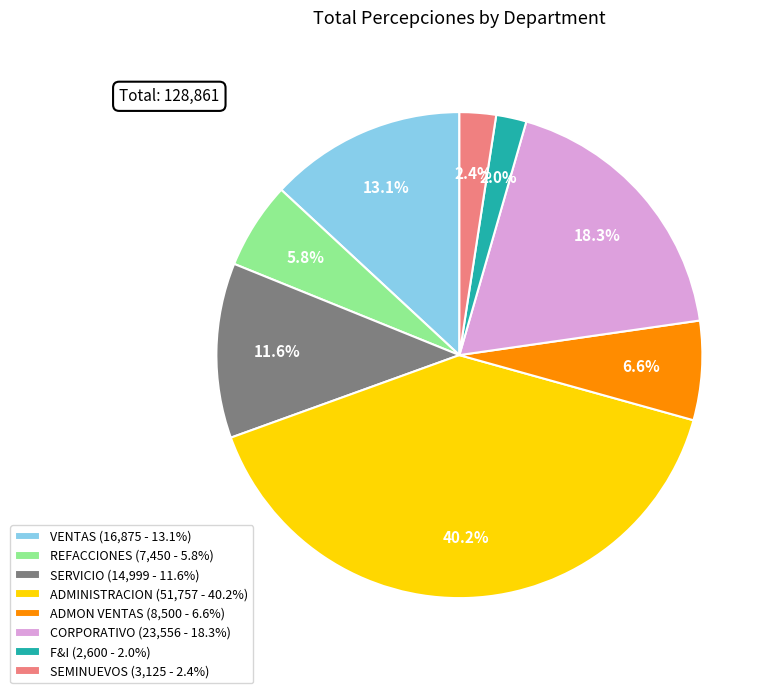

What percentage is NOT represented by F&I?

98.0%